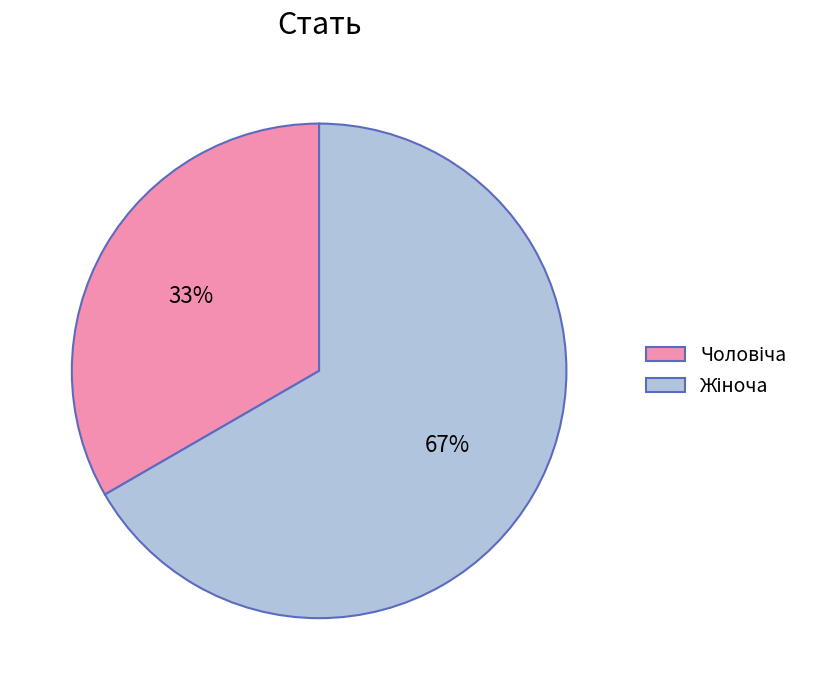

To the nearest percent, what is the average slice percentage?

50%